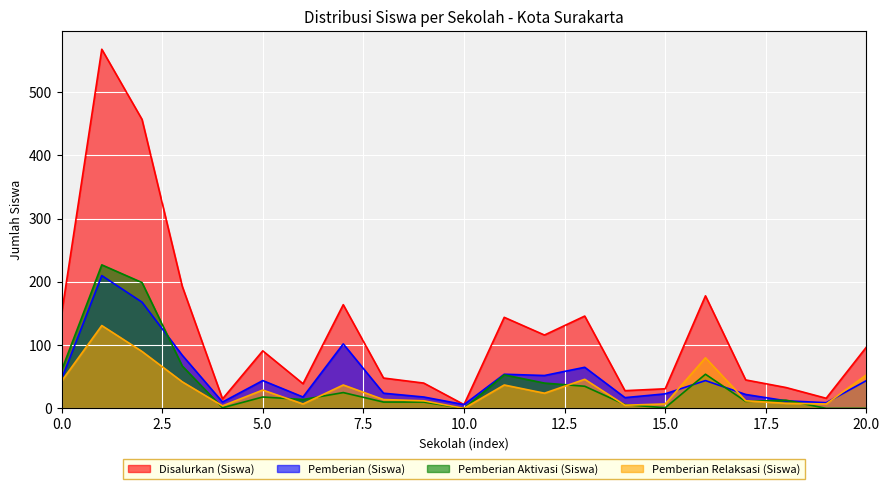

Which series has the largest total across all categories?

Disalurkan (Siswa)